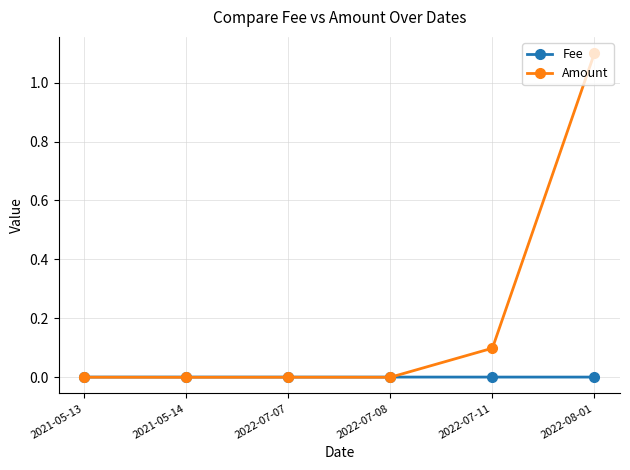

Between 2021-05-13 and 2022-07-11, which series saw the biggest shift?

Amount